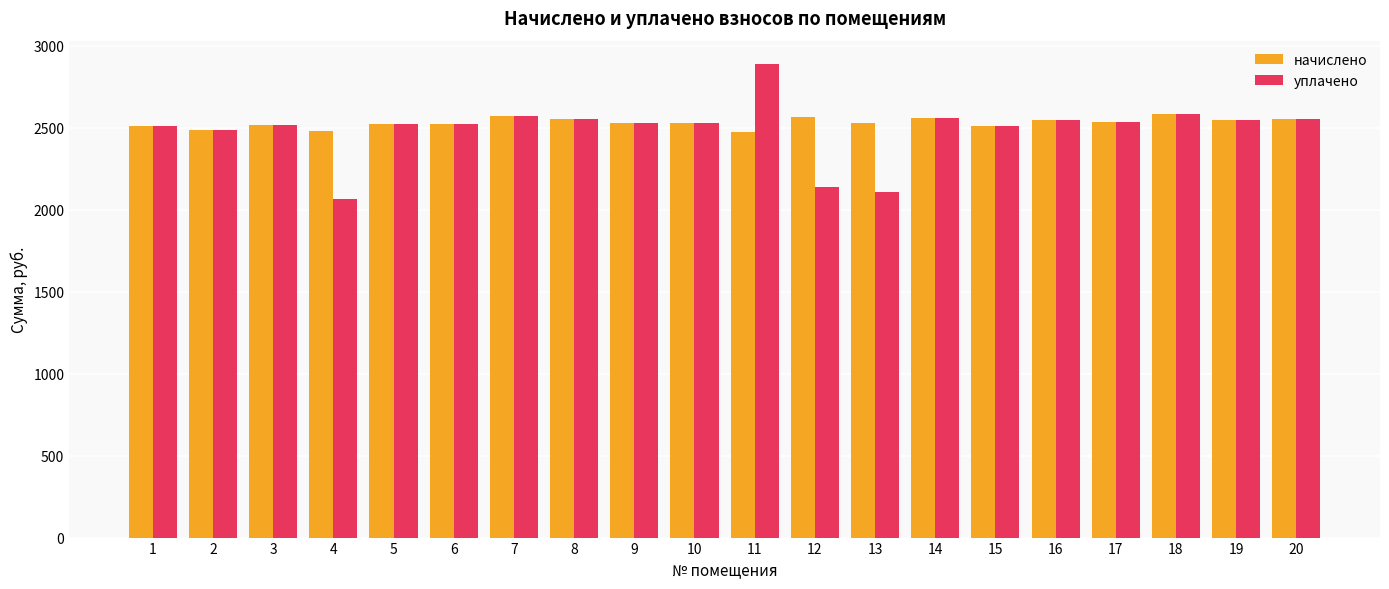

What is the difference between the second highest and second lowest values in the начислено series?

90.7